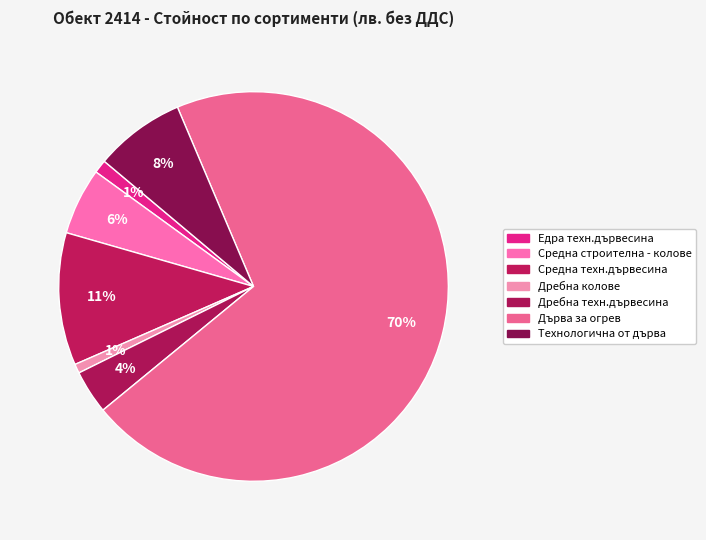

Which category has the smallest portion of the pie?

Дребна колове